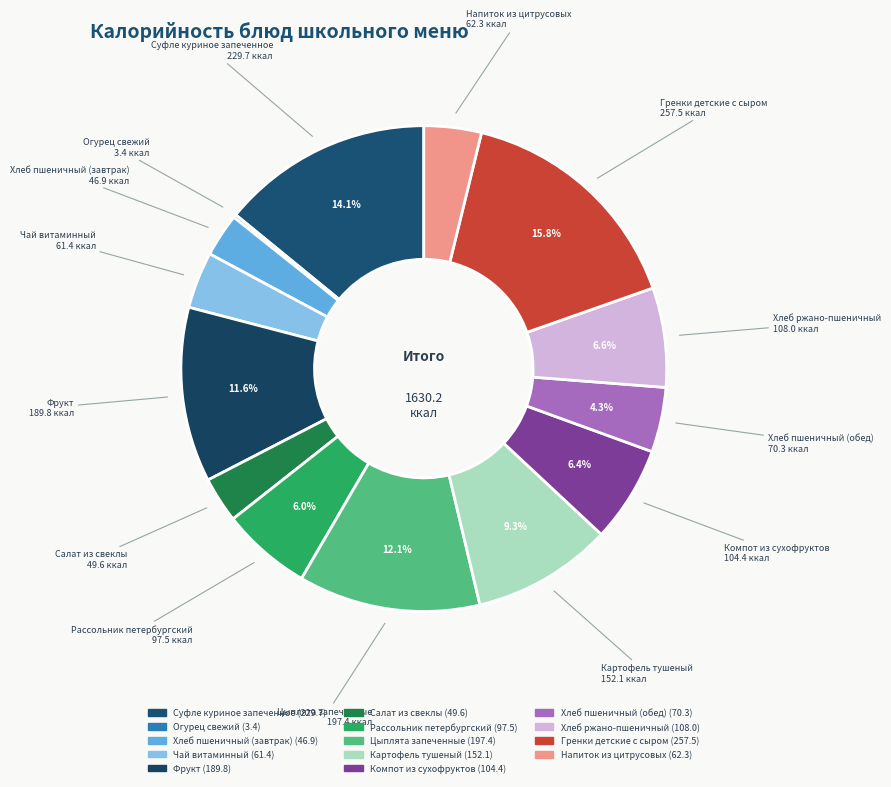

True or false: Гренки детские с сыром accounts for 16% of the total.

True